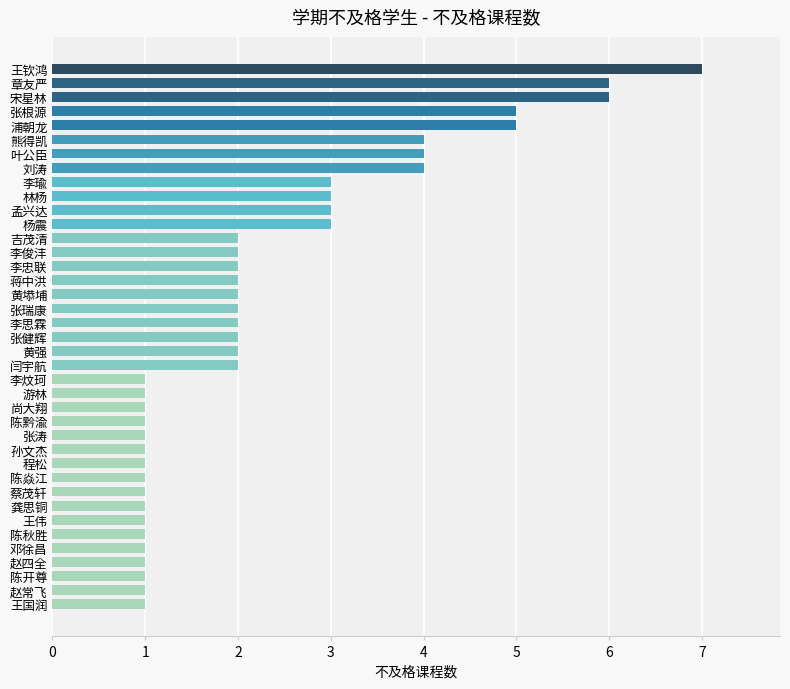

What position from the bottom is 赵常飞?

2